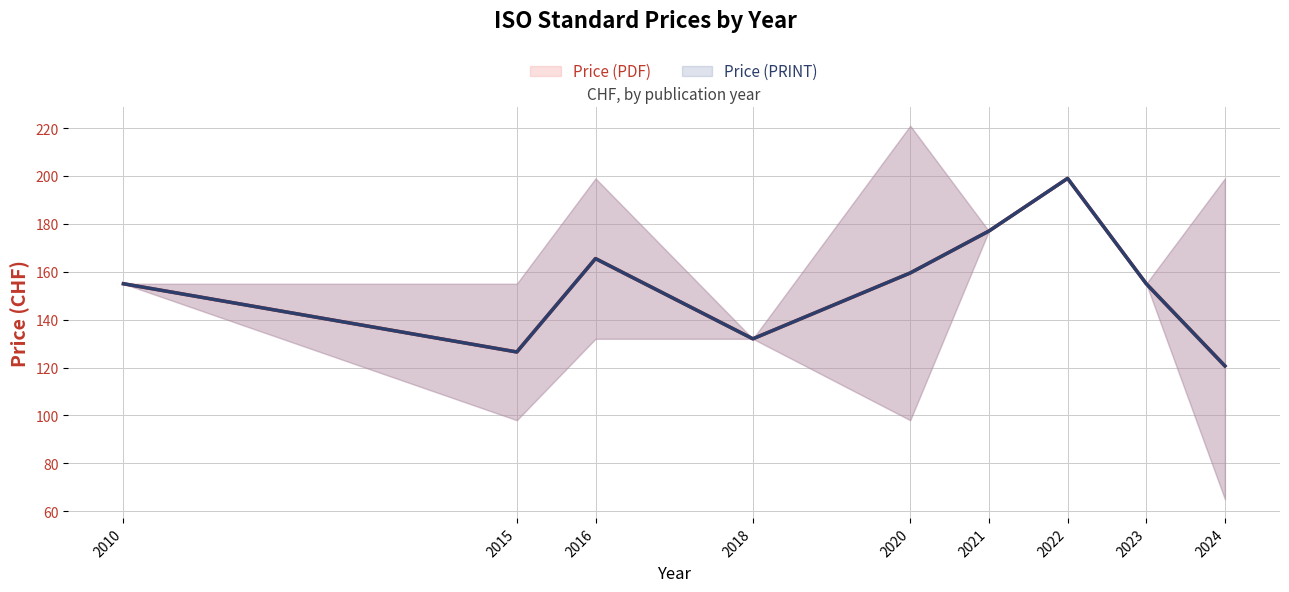

The value of Price (PRINT) at 2015 is 98. True or false?

True